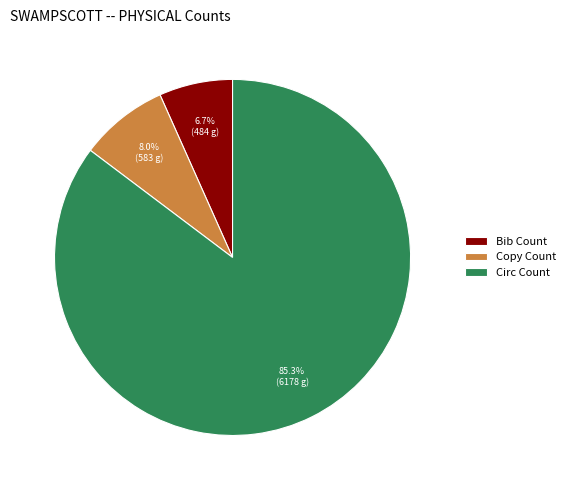

Rank the categories by value from lowest to highest.

Bib Count, Copy Count, Circ Count